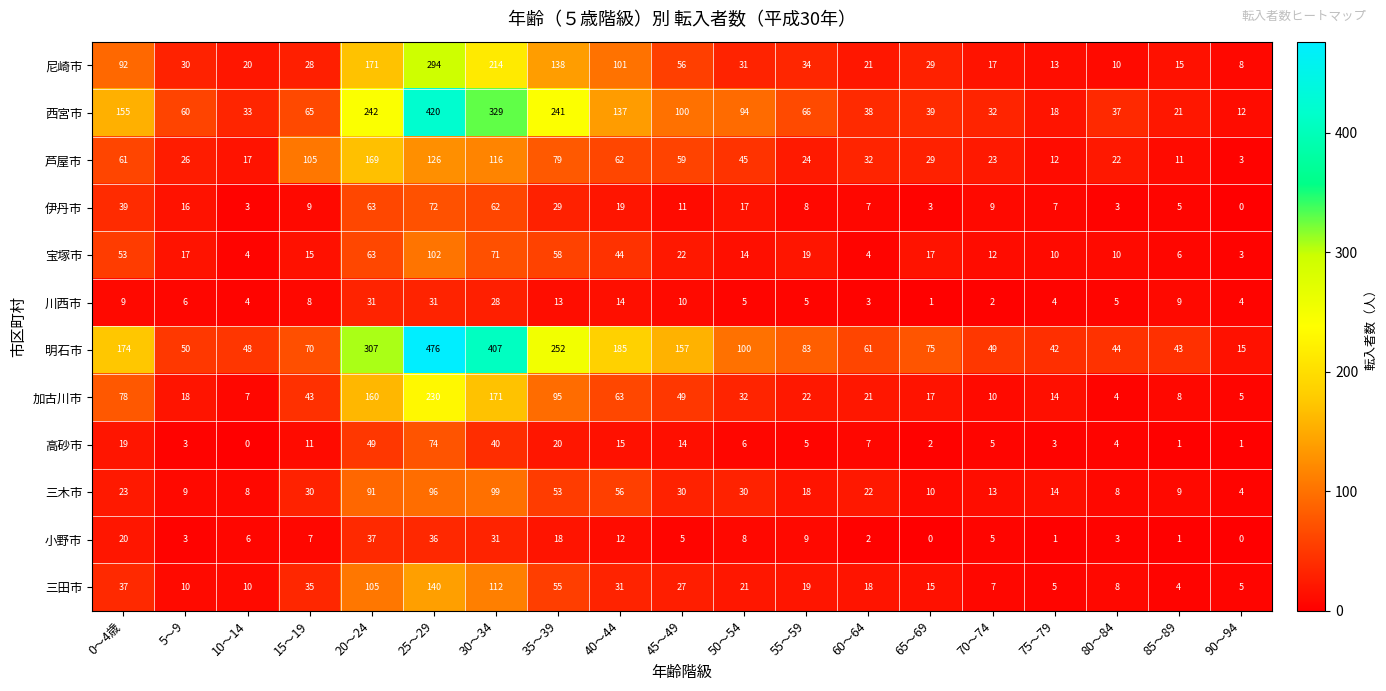

What is the difference between the maximum and minimum values in the 小野市 series?

37